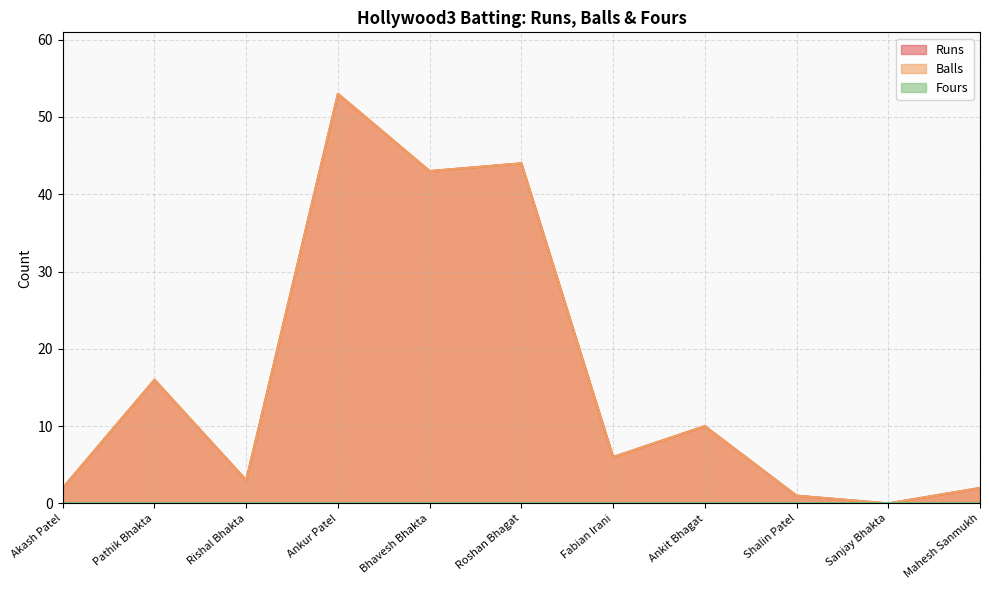

What is the maximum value for Runs?

53